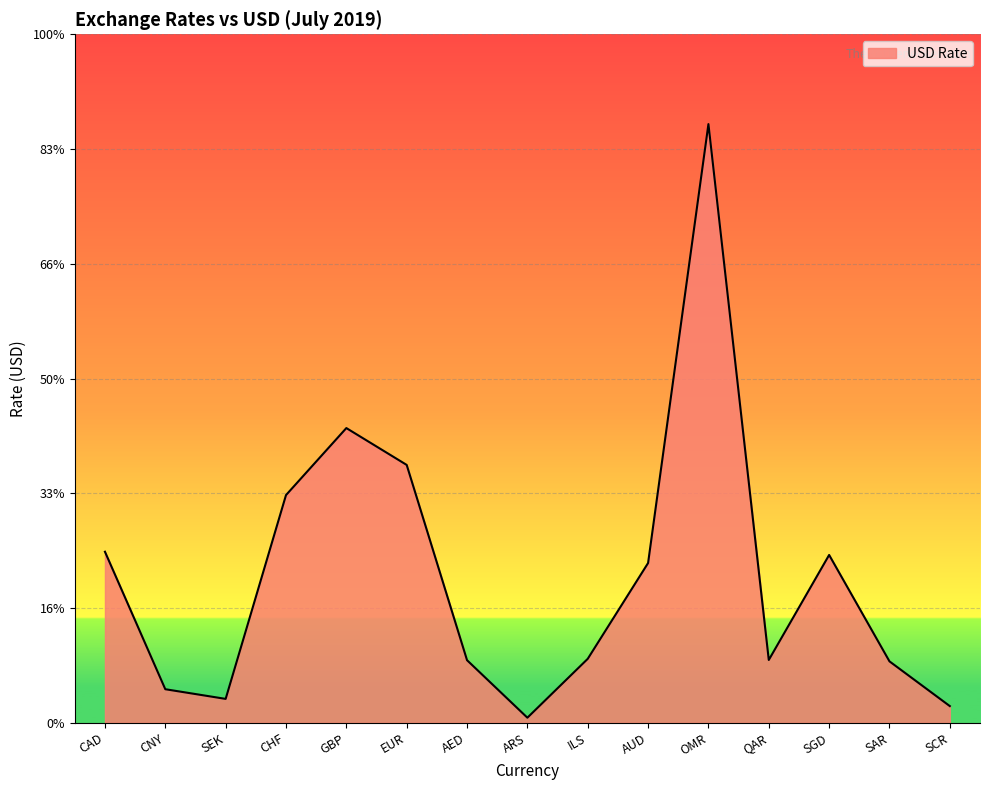

Reading left to right, list all the values displayed in this chart.

0.7	0.1	0.1	1.0	1.3	1.1	0.3	0.0	0.3	0.7	2.6	0.3	0.7	0.3	0.1